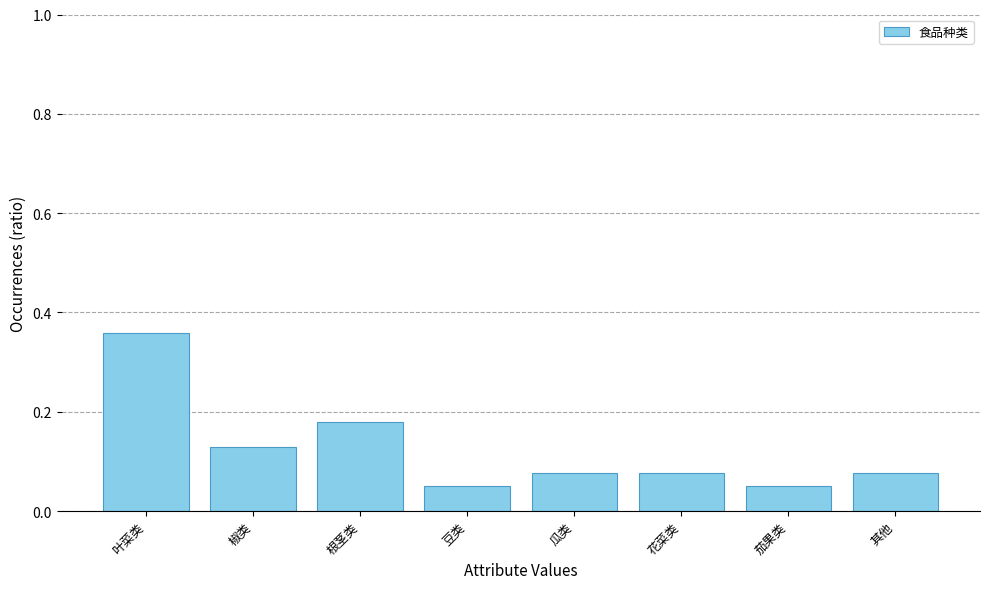

What is the label of the 6th bar from the right?

根茎类